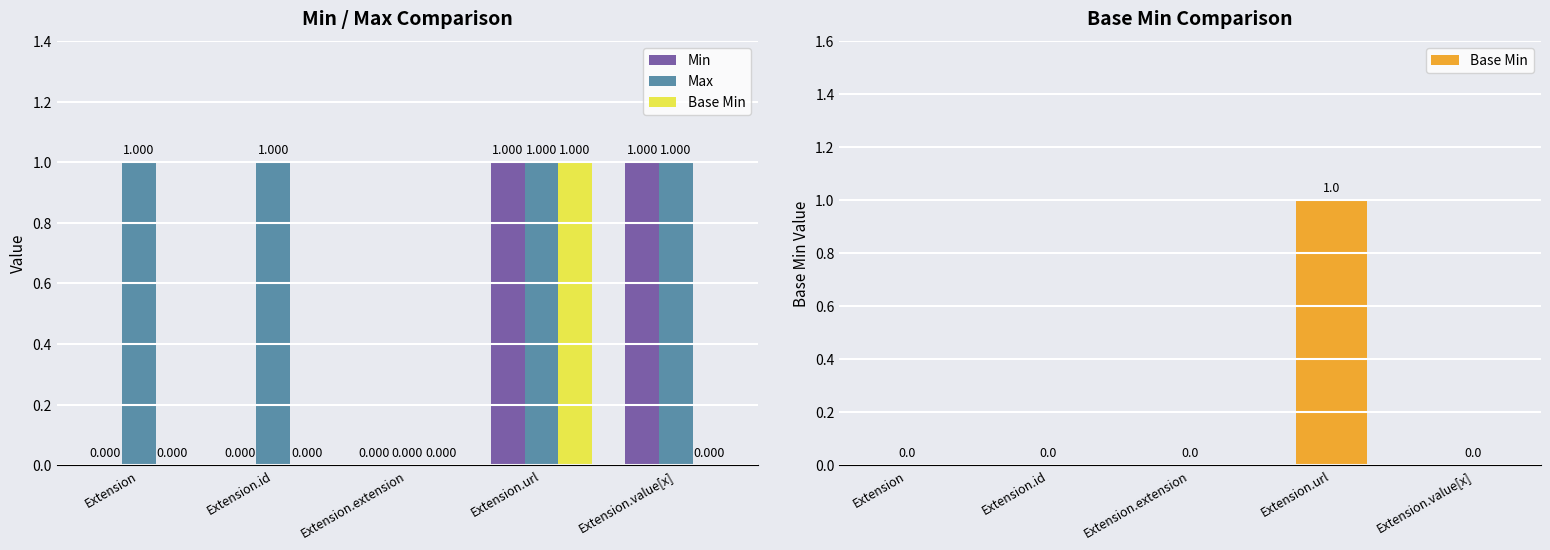

Which has a higher value, Extension.id or Extension.url?

Extension.url